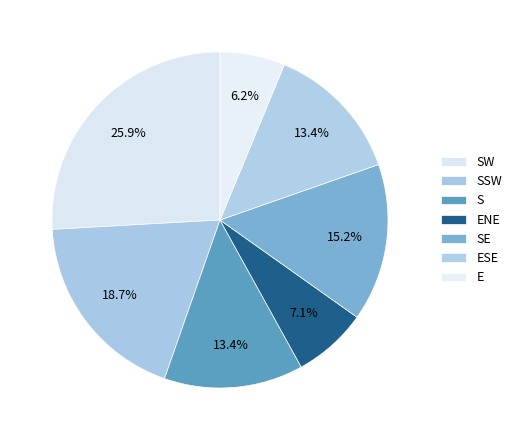

Count the number of slices in the pie.

7